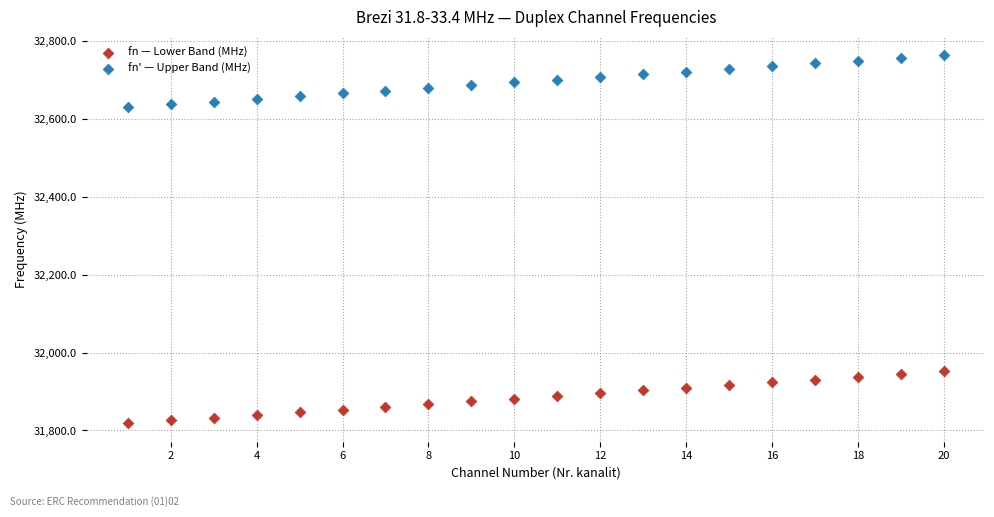

Which series reaches the minimum Y coordinate?

fn — Lower Band (MHz)